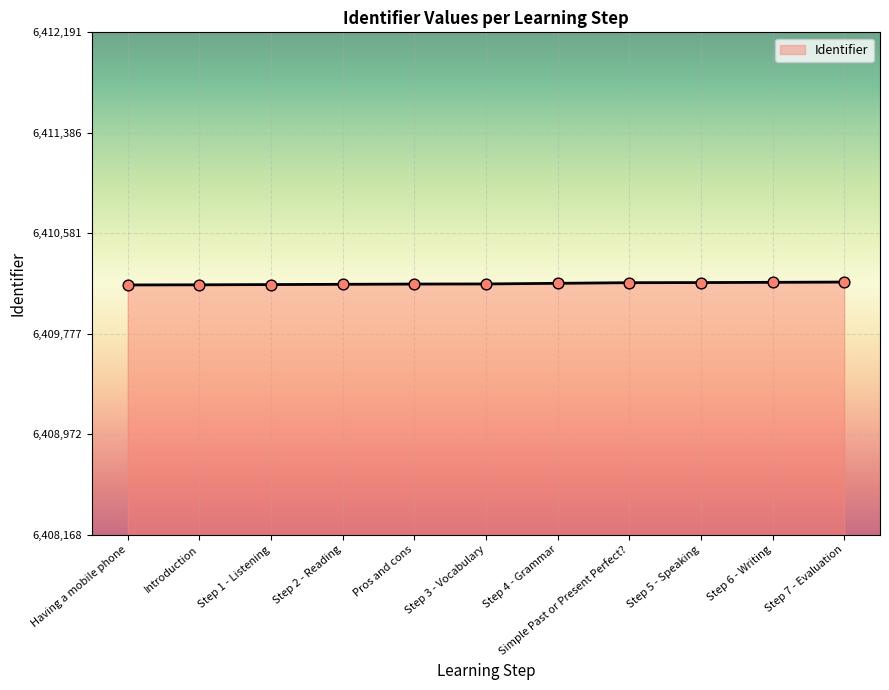

Approximately how many times larger is the value at Introduction compared to Simple Past or Present Perfect??

1.0